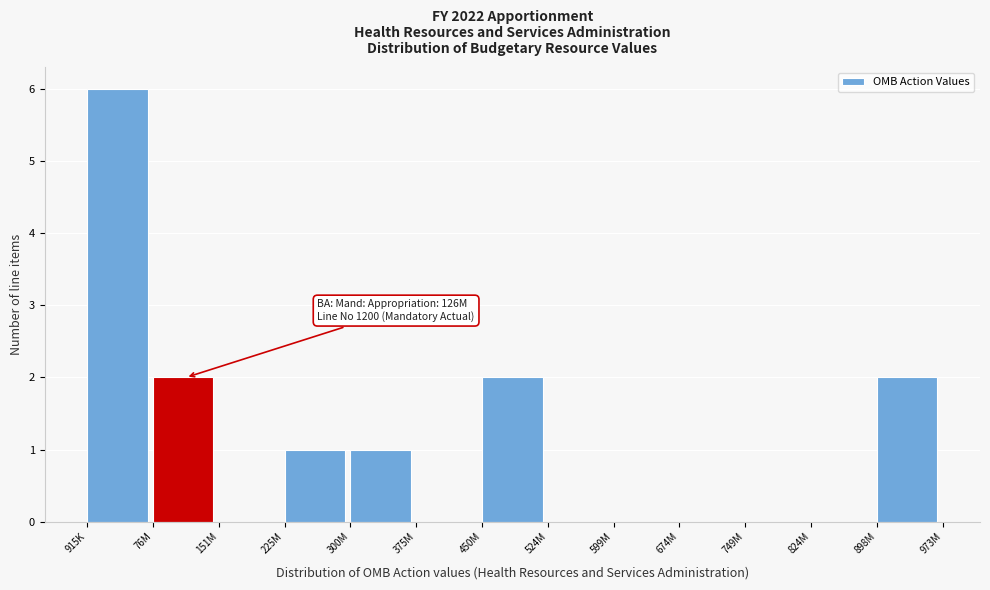

Reading left to right, what are all the values shown in this chart?

915K=6	76M=2	151M=0	225M=1	300M=1	375M=0	450M=2	524M=0	599M=0	674M=0	749M=0	824M=0	898M=2